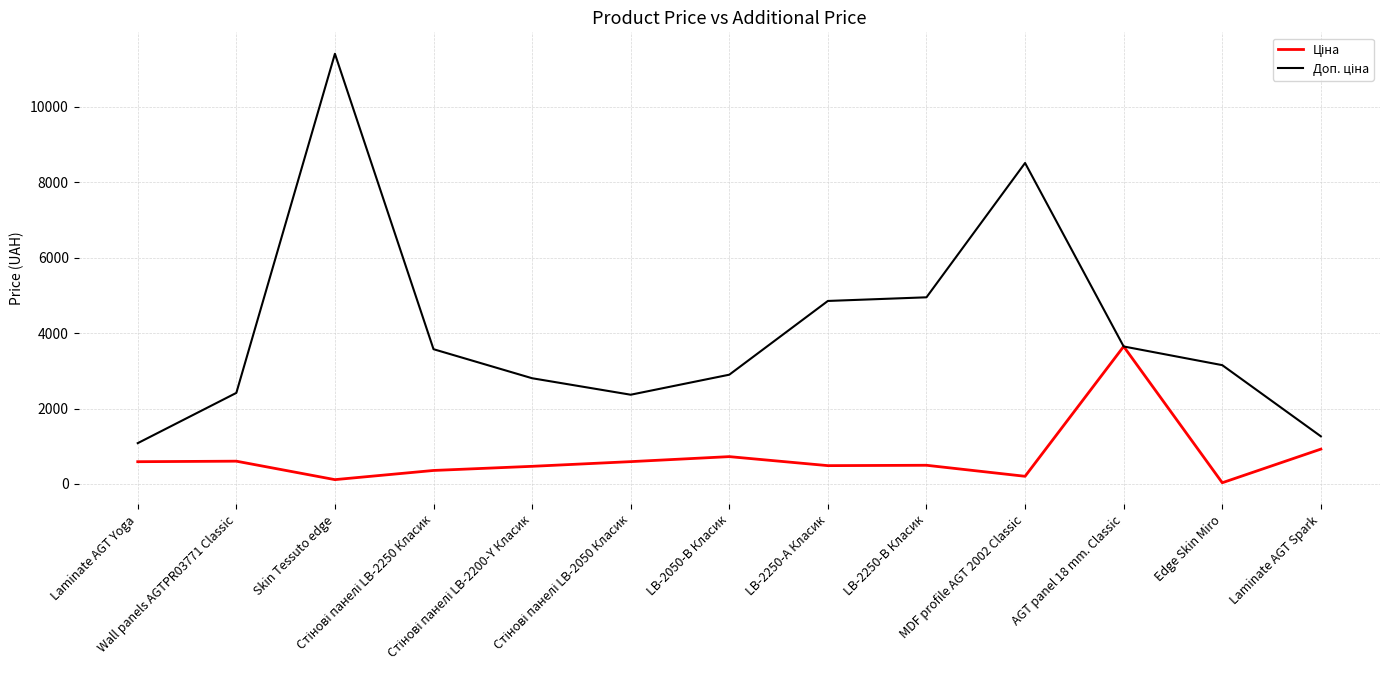

Does the chart display data point markers on the line(s)?

No